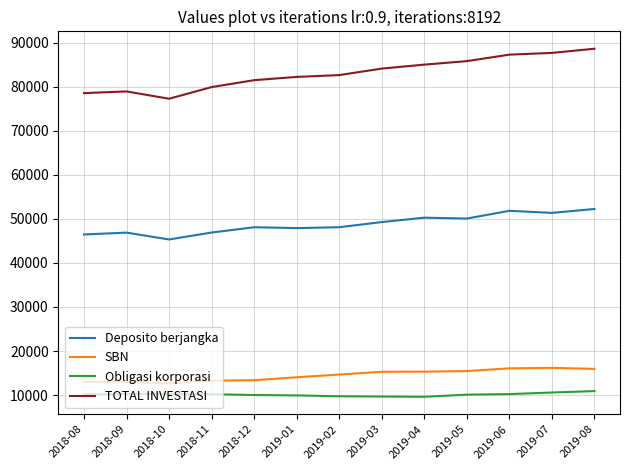

What are all the series names shown in the legend?

Deposito berjangka, SBN, Obligasi korporasi, TOTAL INVESTASI